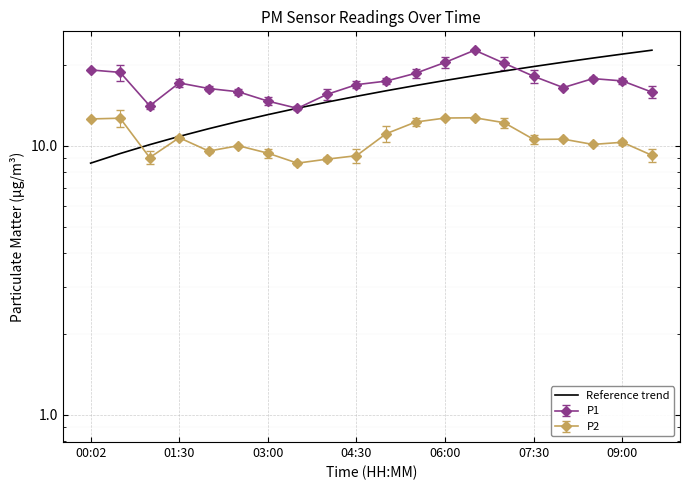

Reading right to left, transcribe all the data shown in this chart.

22.7	22.0	21.2	20.5	19.7	19.0	18.3	17.5	16.8	16.0	15.3	14.6	13.8	13.1	12.3	11.6	10.9	10.1	9.4	8.6